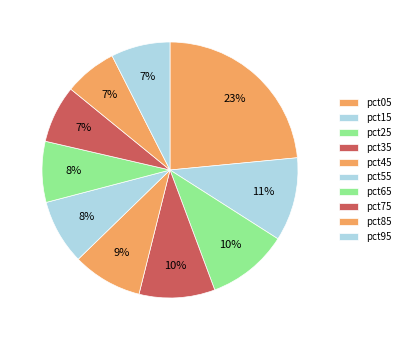

To the nearest percent, what percentage of the pie is pct95?

7%